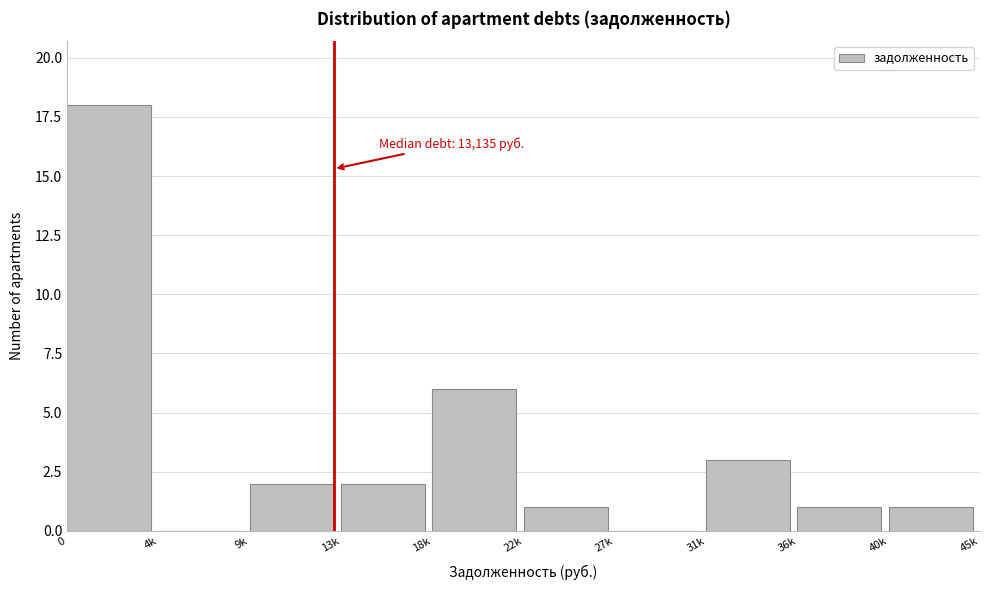

Reading left to right, extract all data points from this chart.

0=18	4k=0	9k=2	13k=2	18k=6	22k=1	27k=0	31k=3	36k=1	40k=1